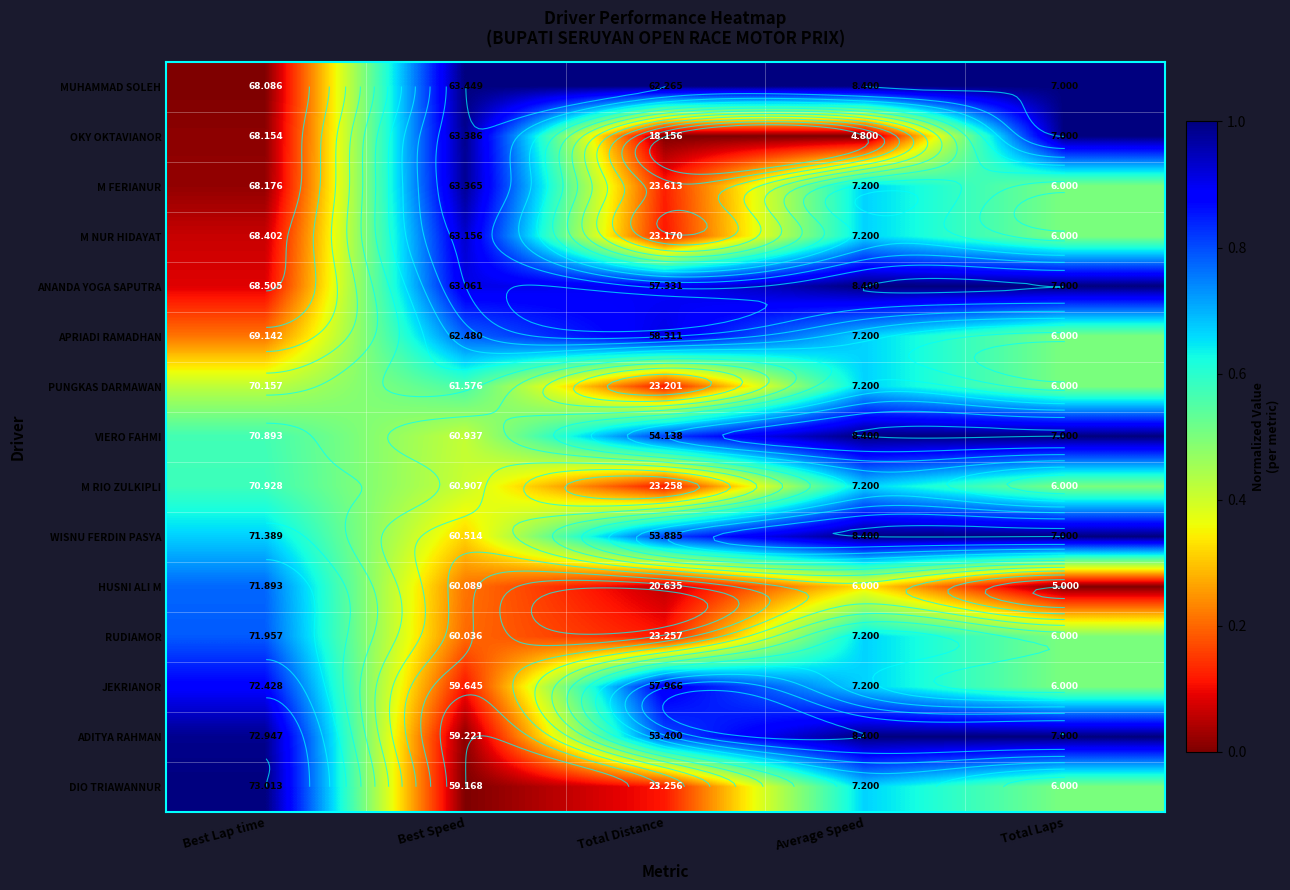

What is the difference between the highest and lowest values at Average Speed?

1.0